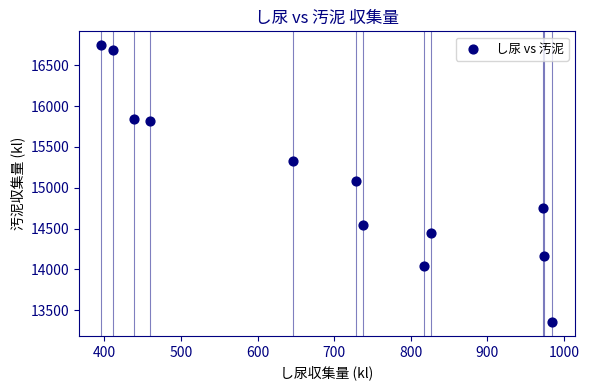

What is the average X value?

700